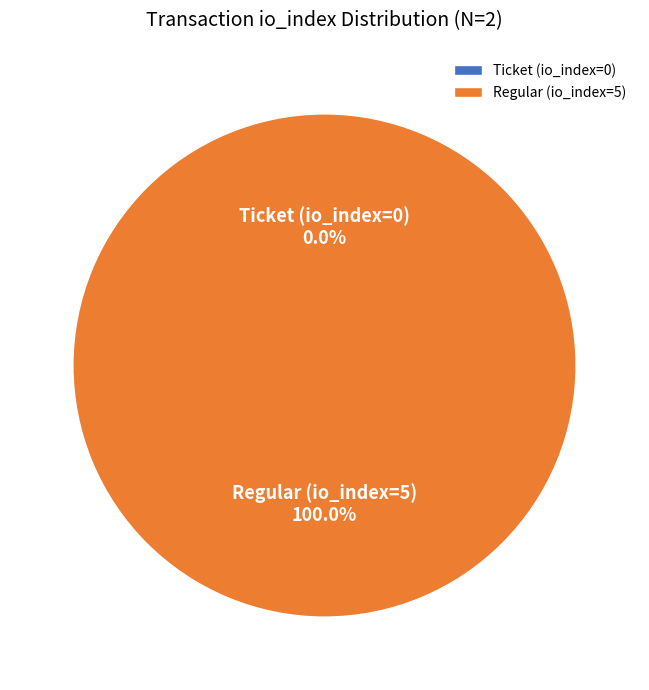

True or false: Ticket (io_index=0) accounts for 0% of the total.

True